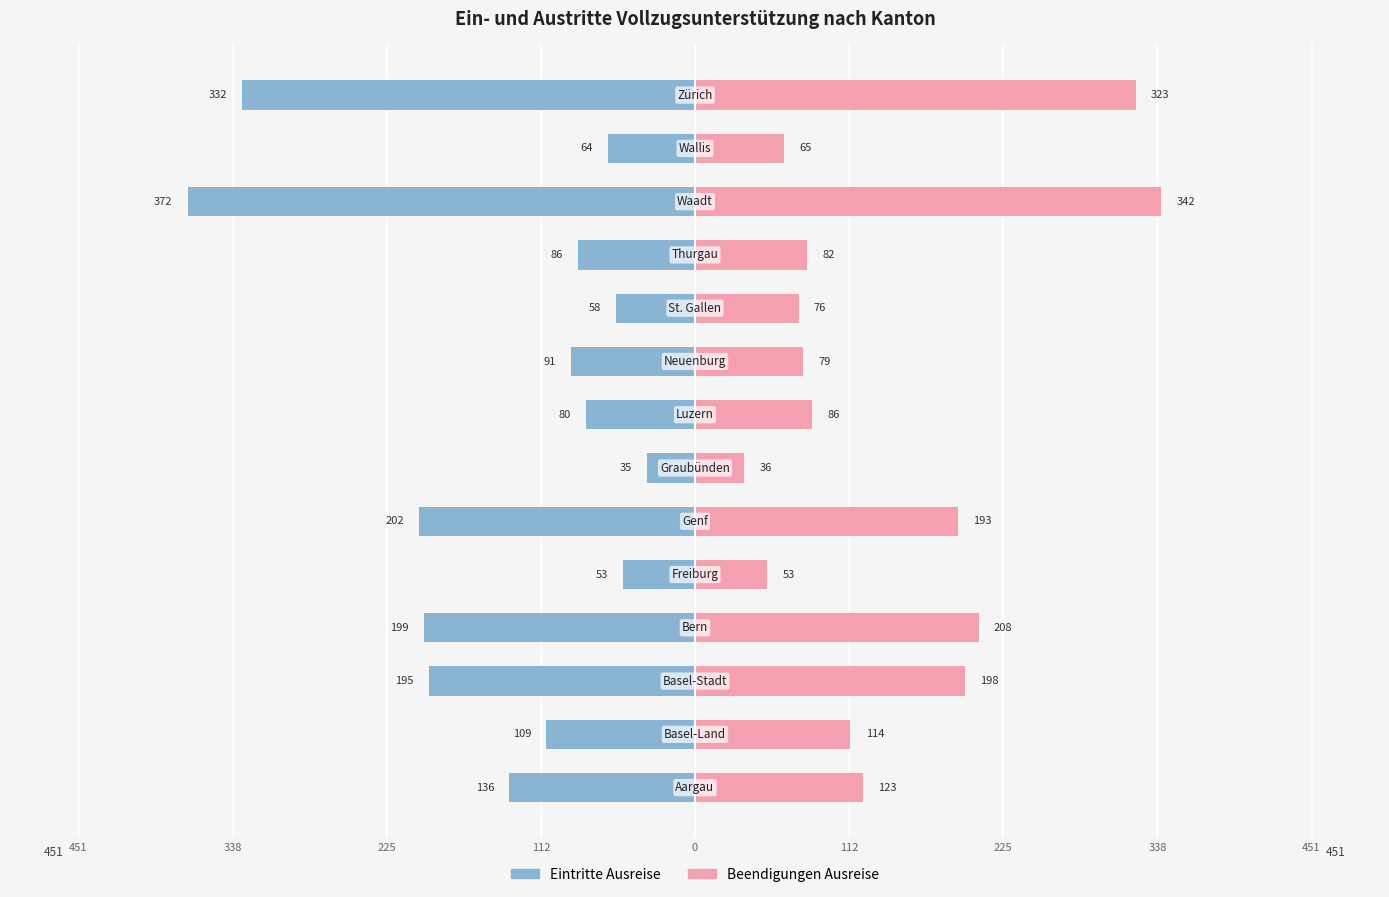

Rank the series at 225 from lowest to highest value.

Eintritte Ausreise, Beendigungen Ausreise